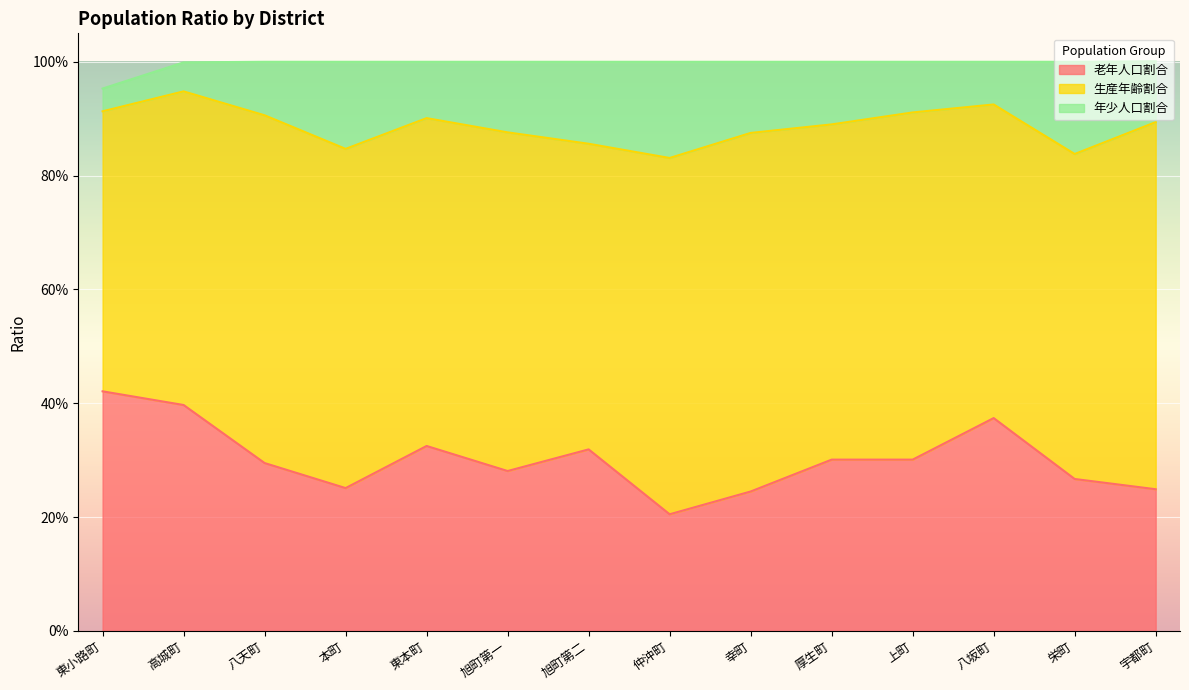

List the labels in order of 年少人口割合 value, smallest first.

東小路町, 高城町, 八坂町, 上町, 八天町, 東本町, 宇都町, 厚生町, 旭町第一, 幸町, 旭町第二, 本町, 栄町, 仲沖町